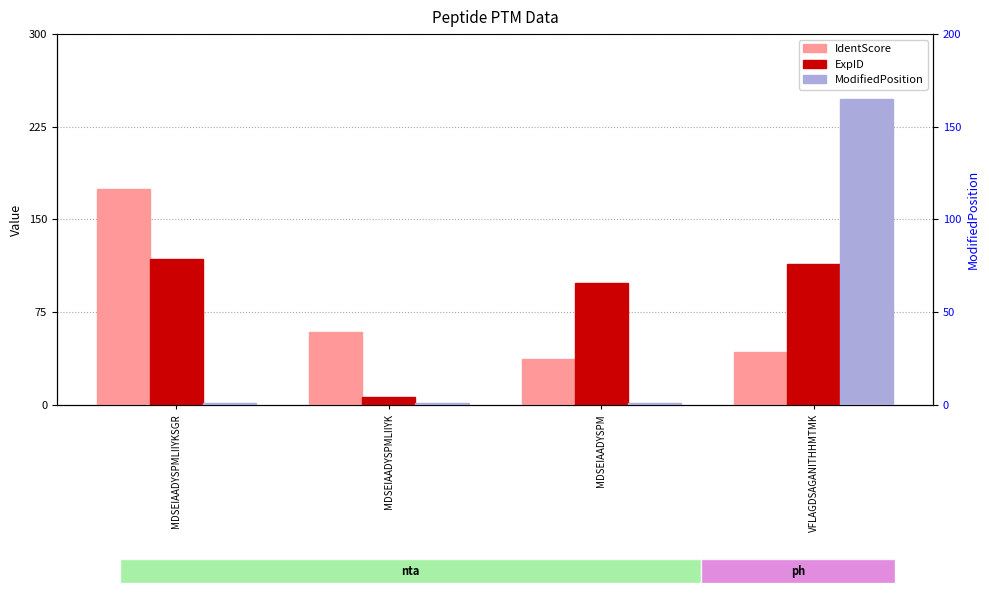

Which series has the largest range (max minus min)?

ModifiedPosition